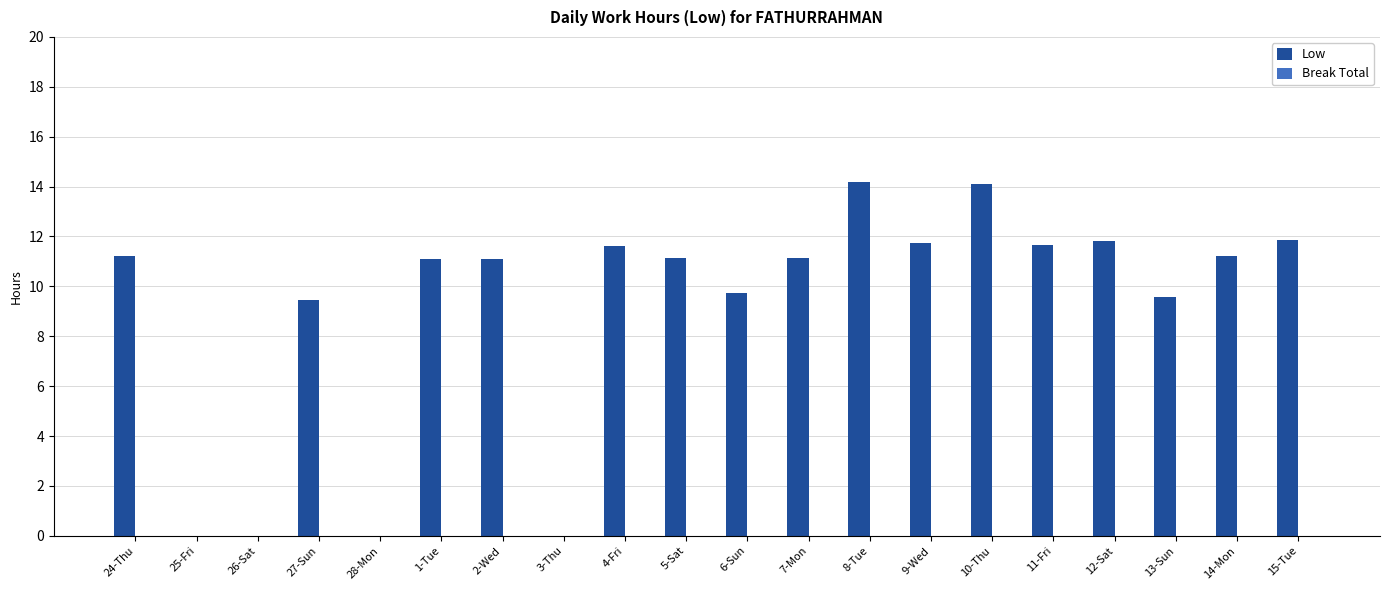

The value at 7-Mon is 11.1. True or false?

True